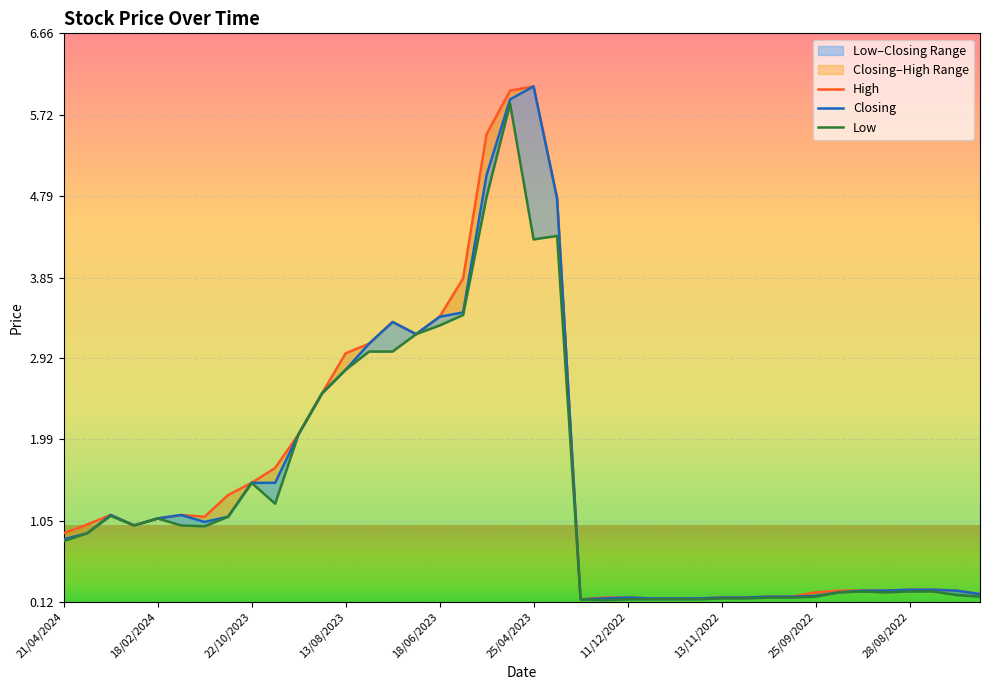

At which category is the sum across all series the highest?

14/05/2023